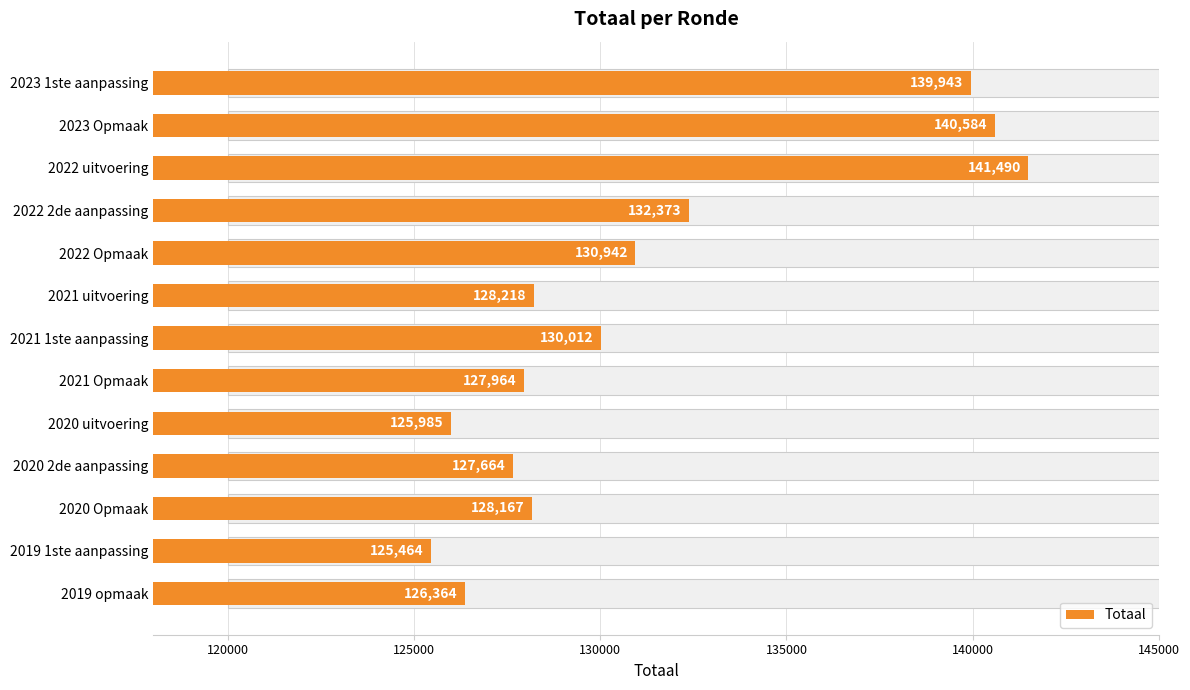

What is the greatest value displayed?

141490